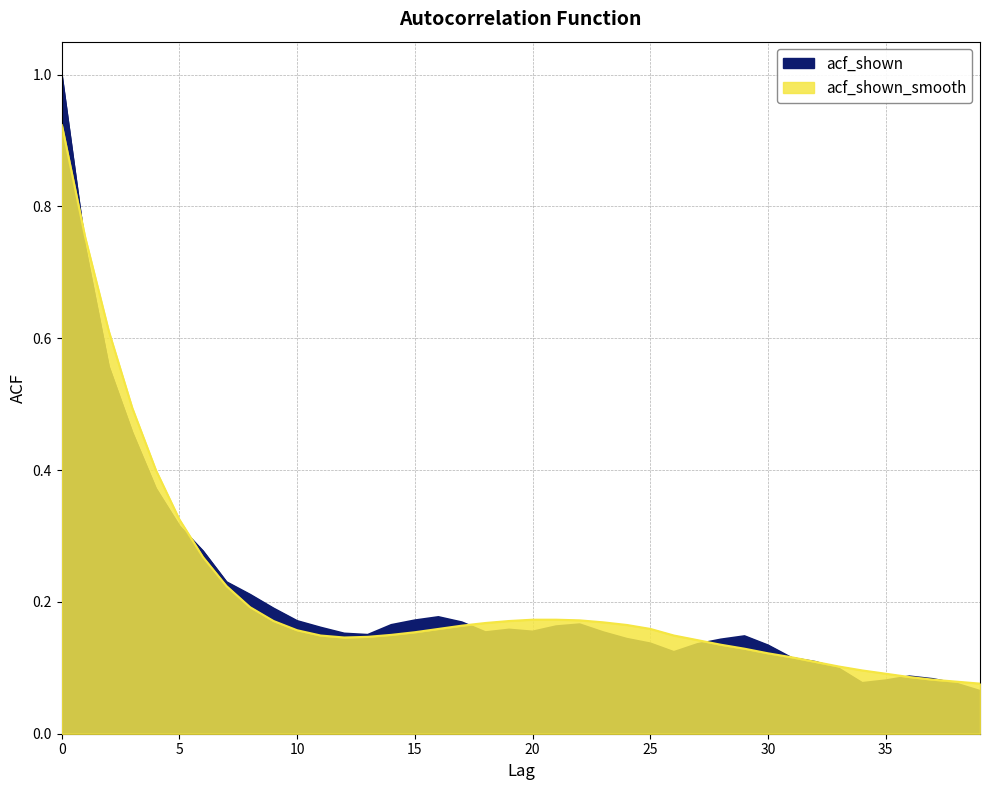

Is it true that acf_shown equals 0.2 at 8?

True